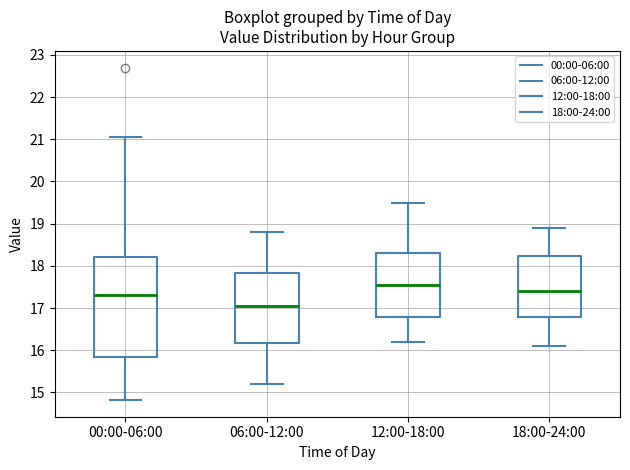

Comparing the boxes themselves (not the whiskers), which one is the tallest?

00:00-06:00